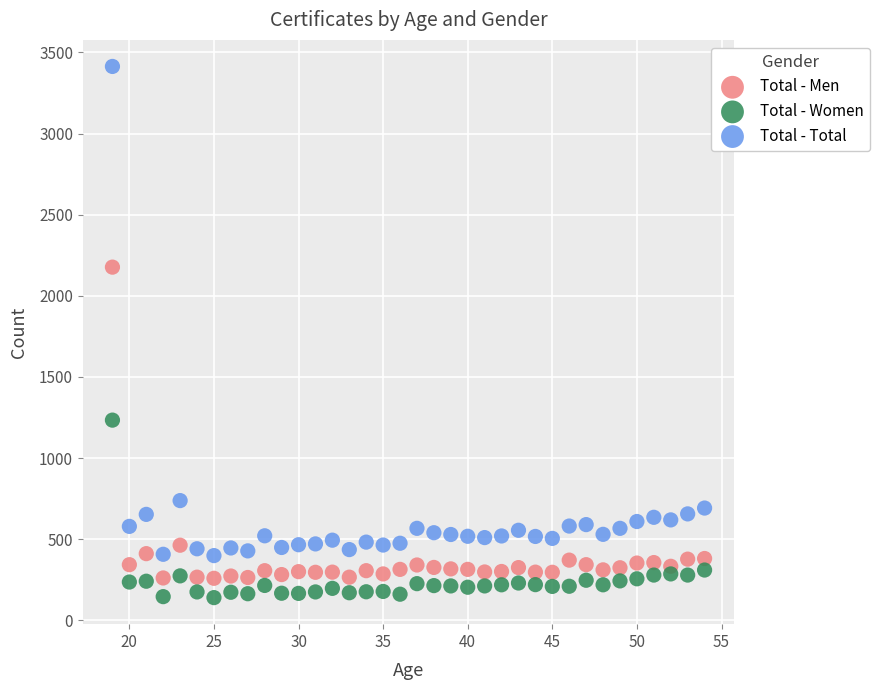

Across all data points, what is the range of X values (max minus min)?

35